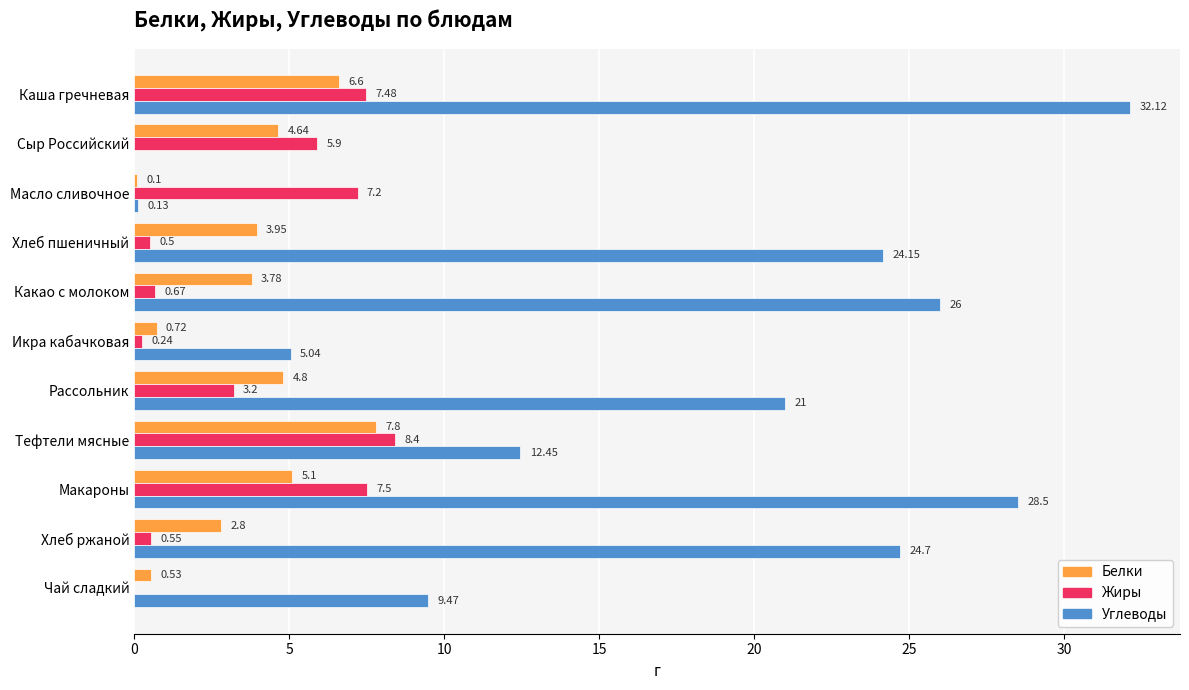

What is the sum of all Белки values?

40.8